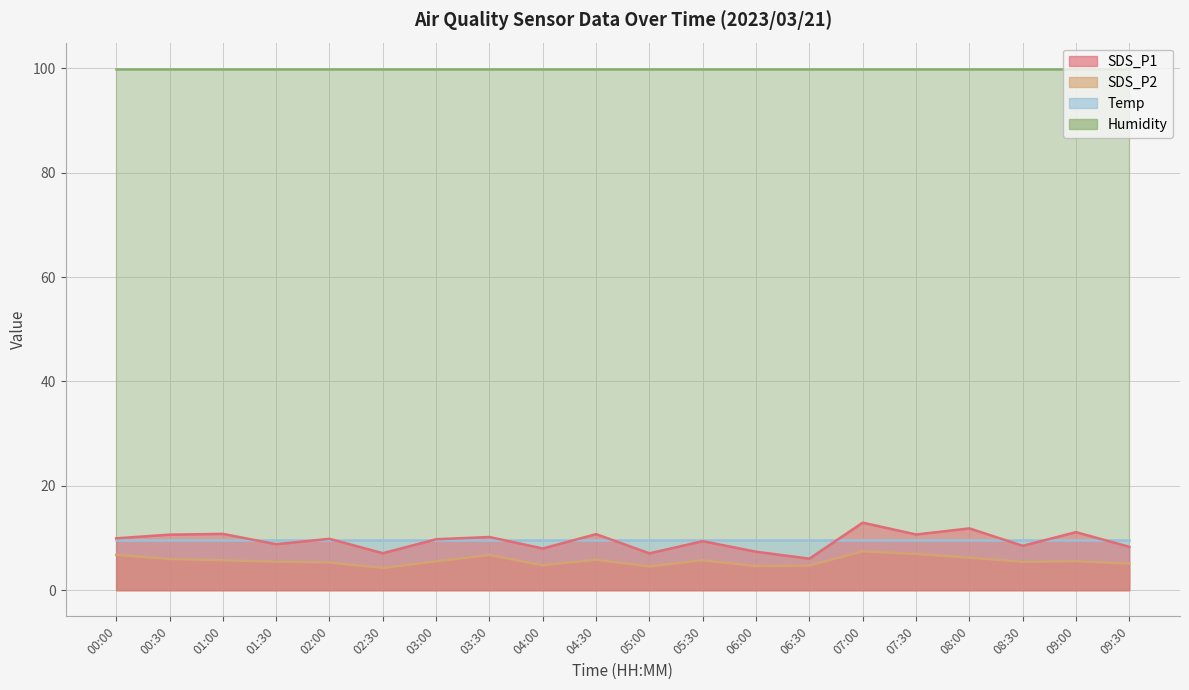

What is the sum of all SDS_P1 values?

189.2